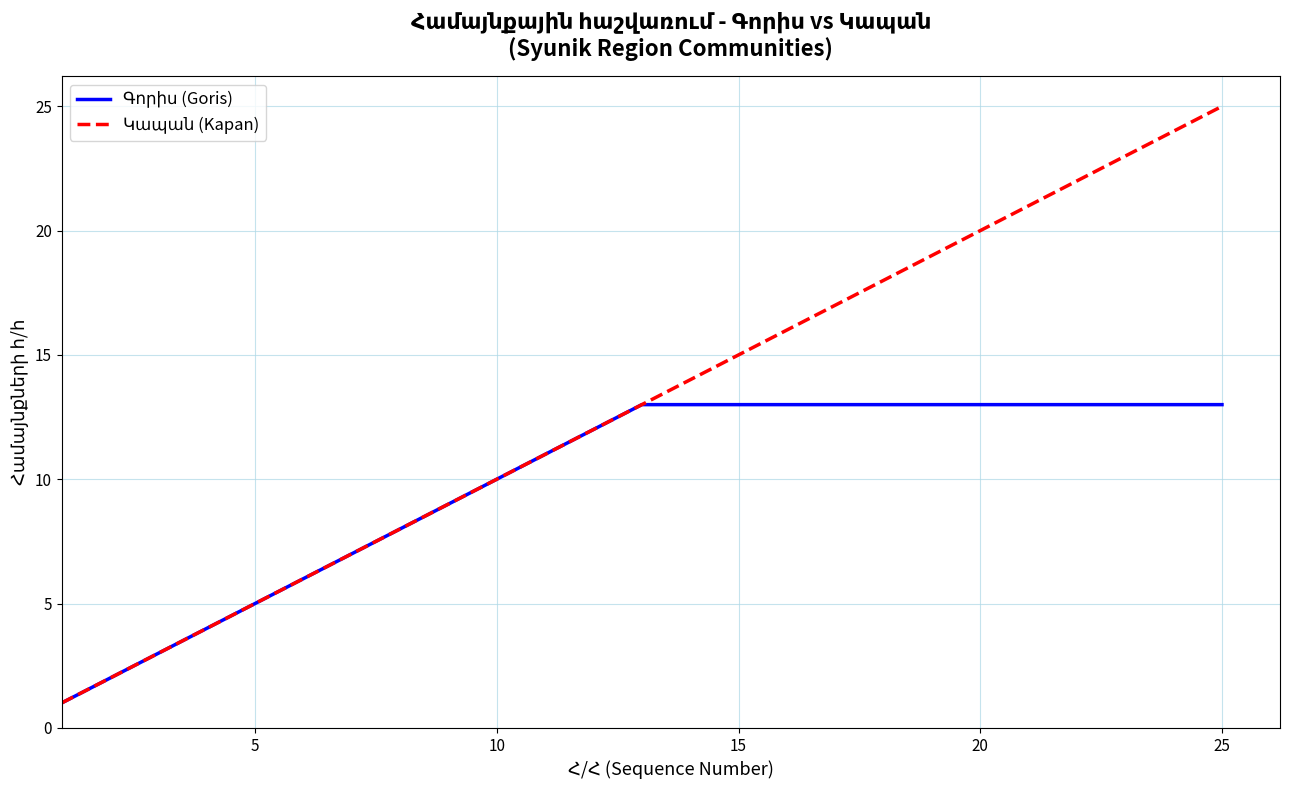

Is this an area chart (filled region under the line)?

No